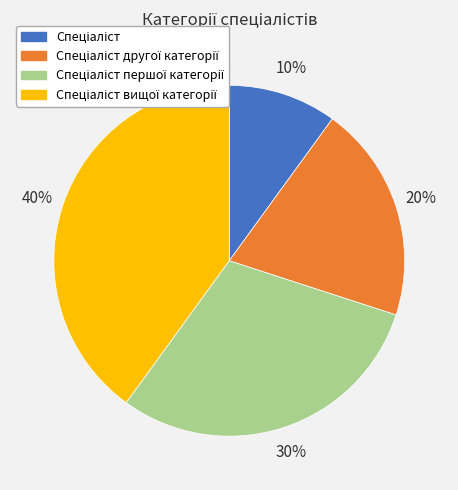

Is there a majority slice in this chart?

No